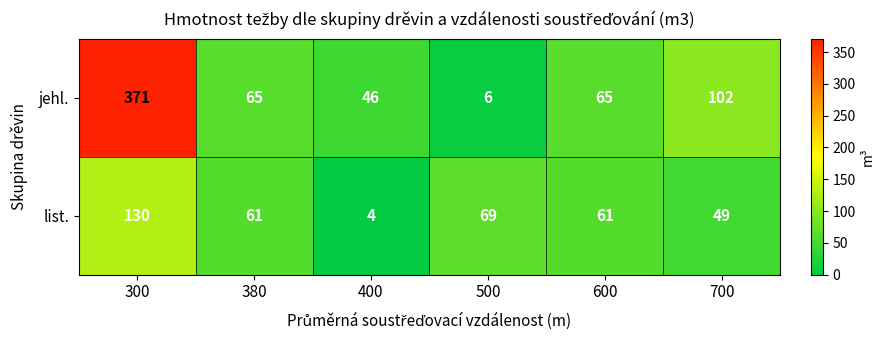

Which category has the highest value across all series?

300